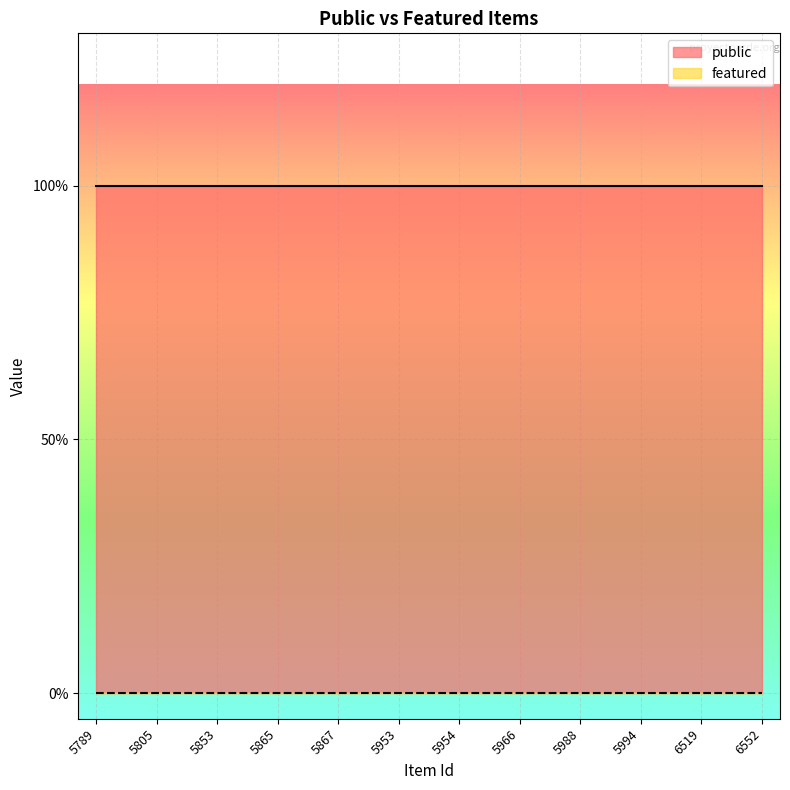

What is the value of the public point at the 6th from the left?

1